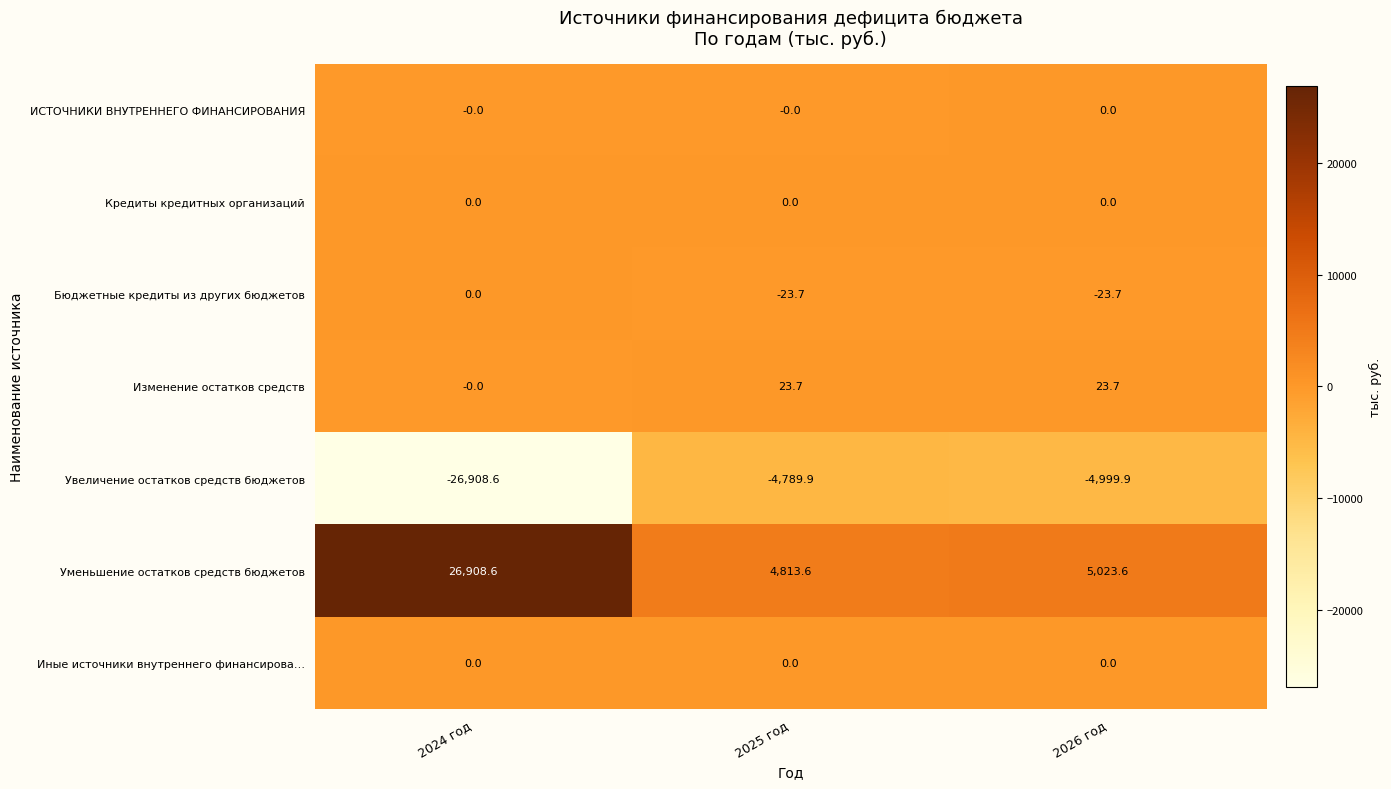

Which series has the largest total across all categories?

Уменьшение остатков средств бюджетов